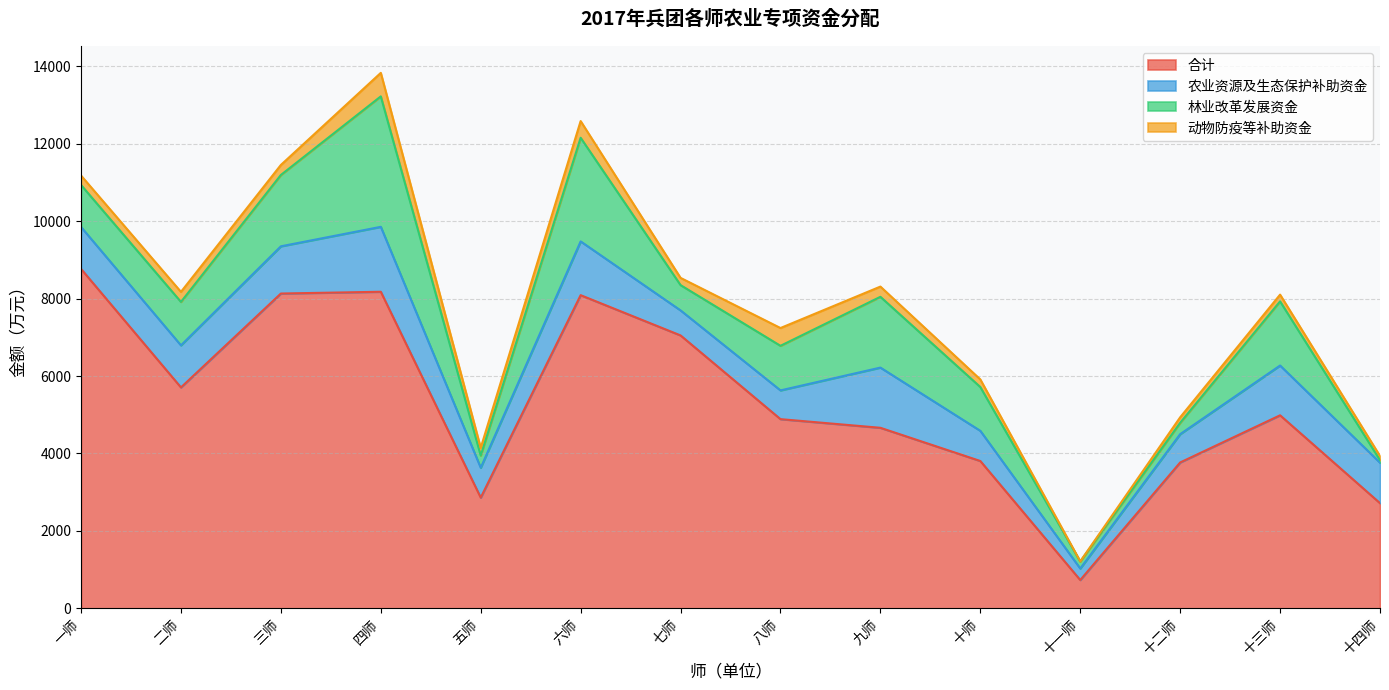

Rank the series at 十四师 from lowest to highest value.

林业改革发展资金, 动物防疫等补助资金, 农业资源及生态保护补助资金, 合计